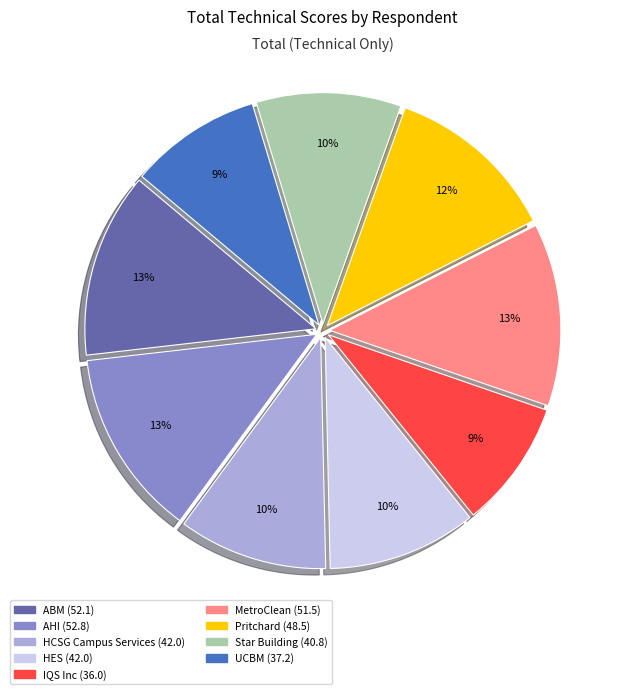

How many slices are in this pie chart?

9